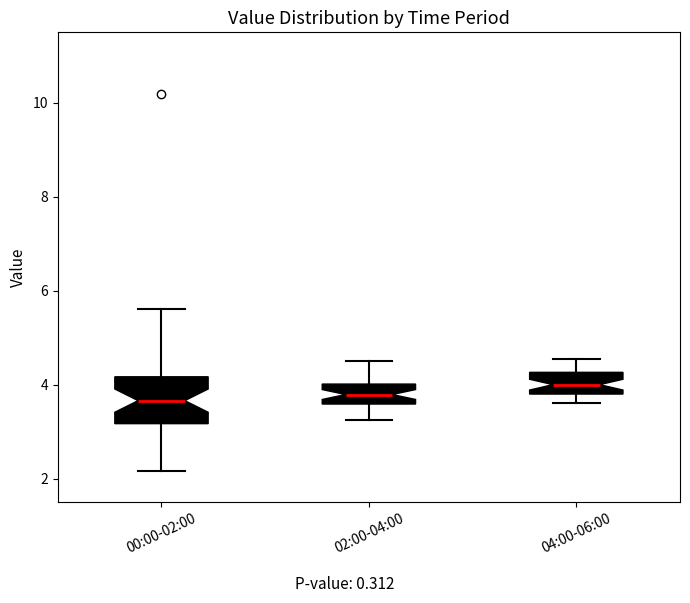

Comparing the boxes themselves (not the whiskers), which one is the tallest?

00:00-02:00